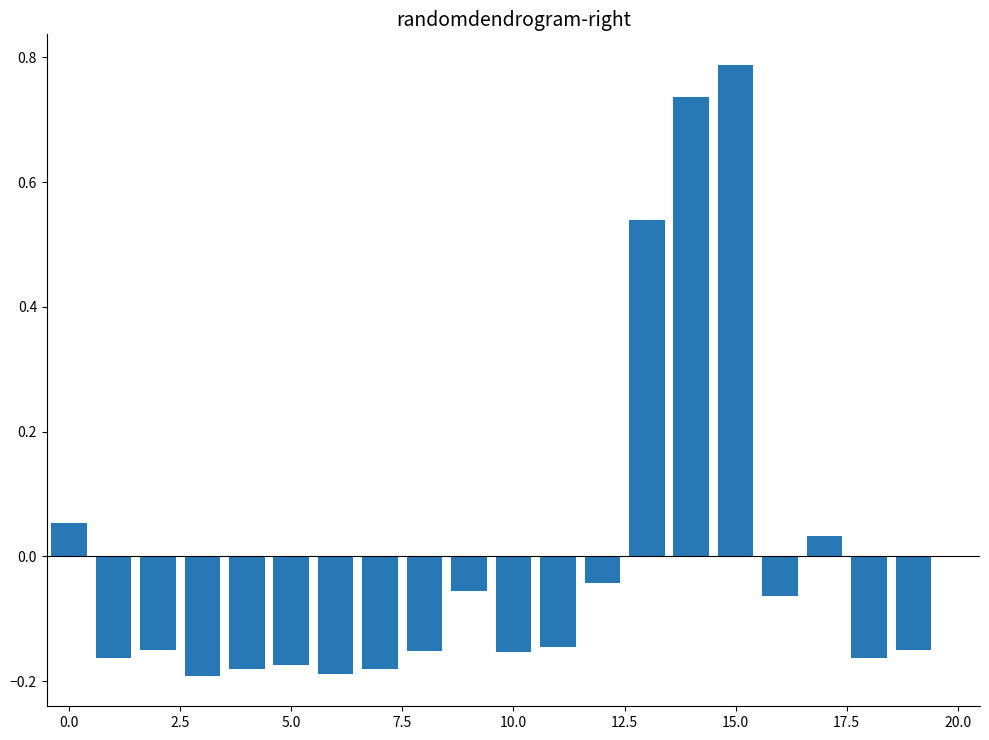

What is the difference between the maximum and minimum values?

1.0